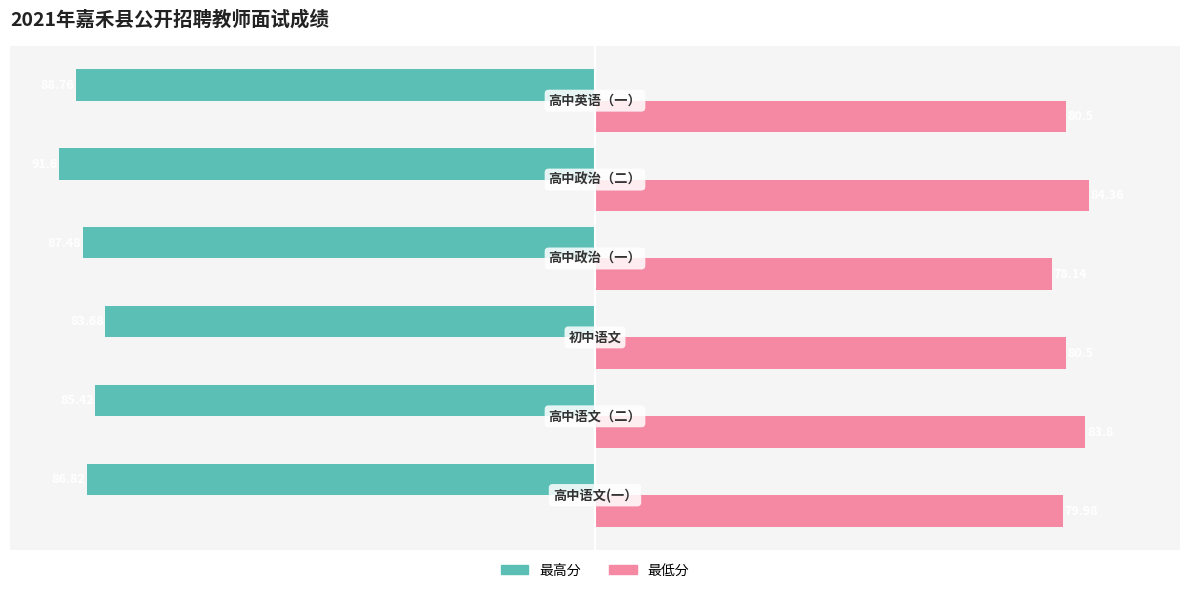

List the series in order of their overall mean, highest first.

最低分, 最高分